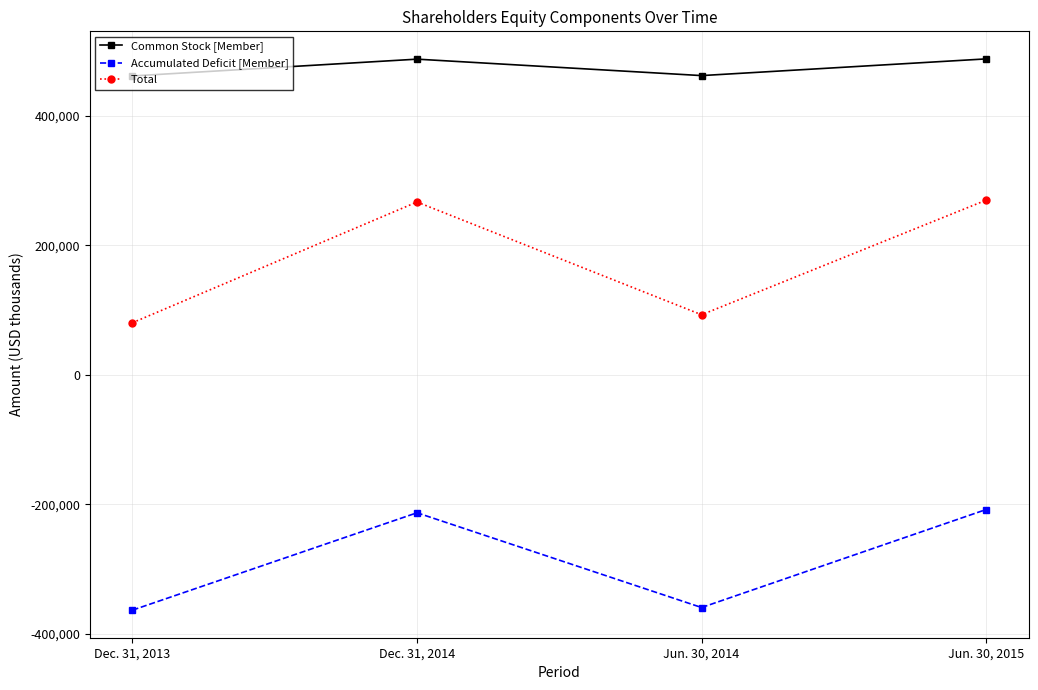

What position from the left is Dec. 31, 2013?

1